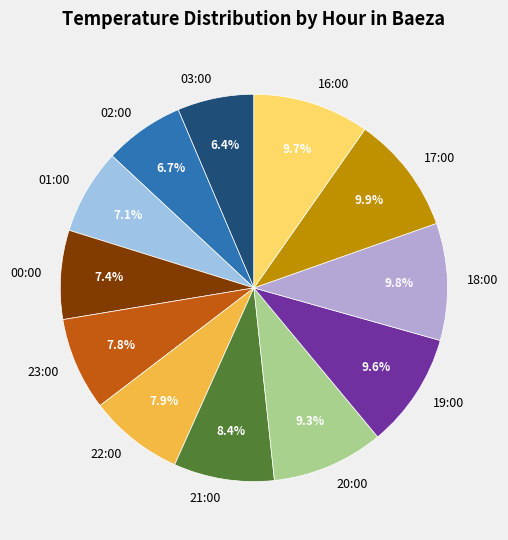

Do 22:00 and 00:00 together represent more than half of the pie?

No